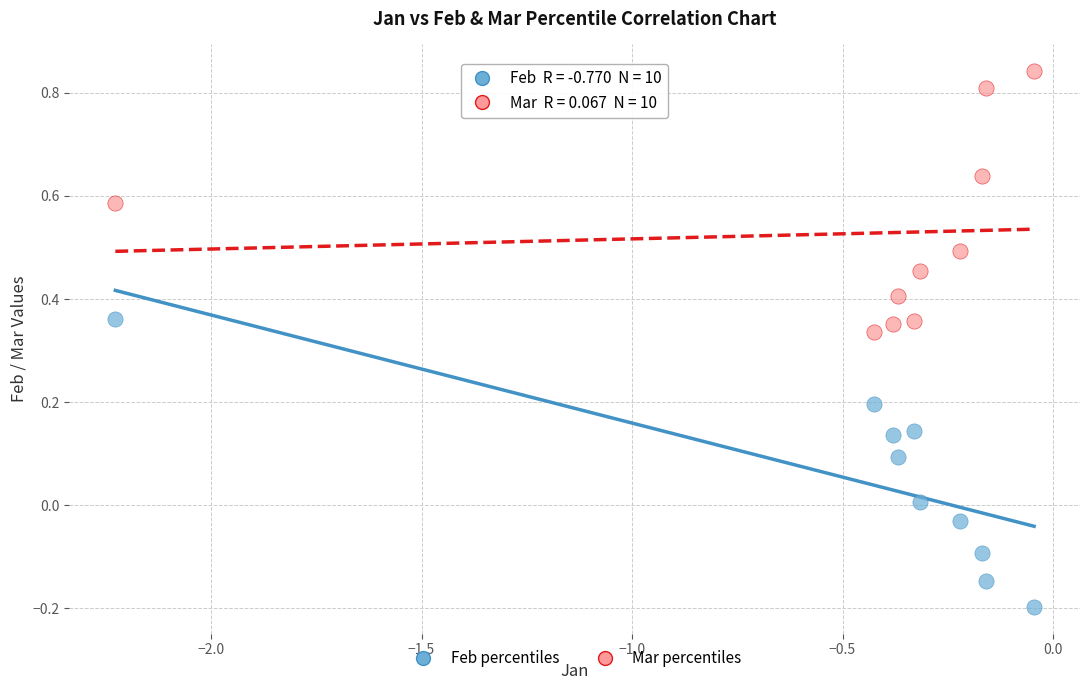

Across all data points, what is the range of Y values (max minus min)?

1.0